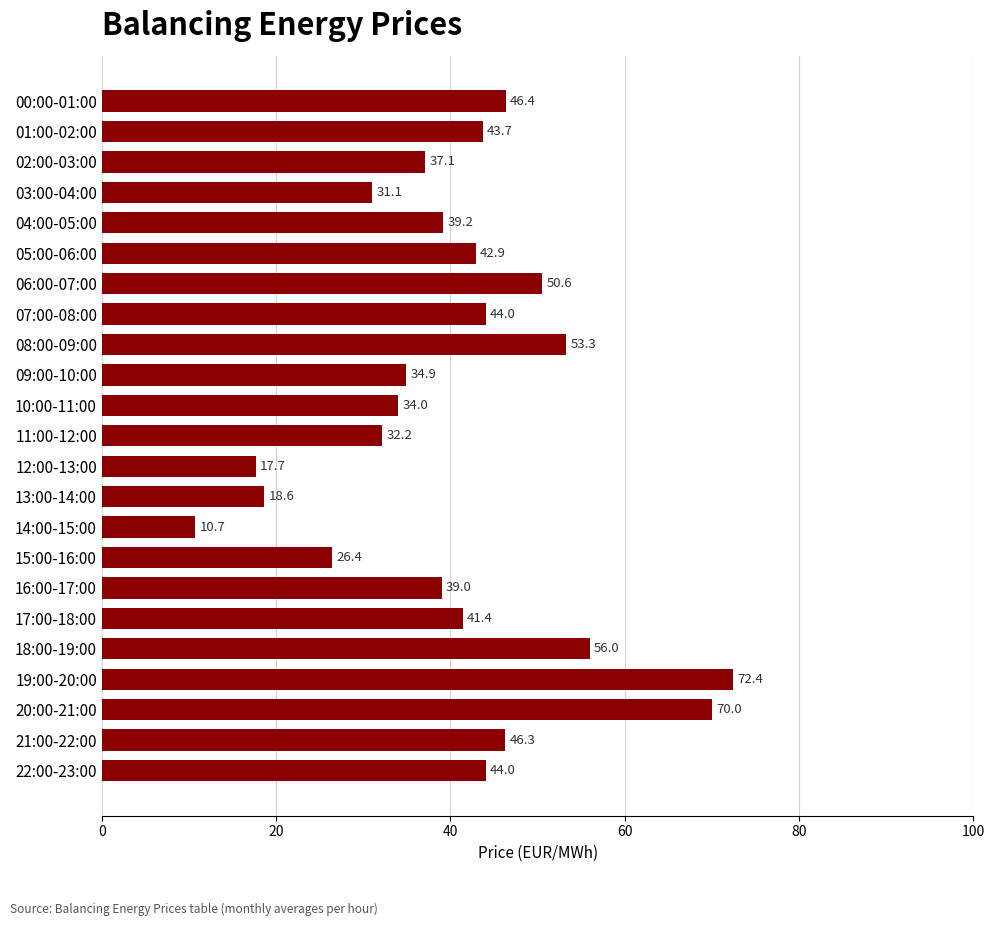

Which has a higher value, 19:00-20:00 or 02:00-03:00?

19:00-20:00